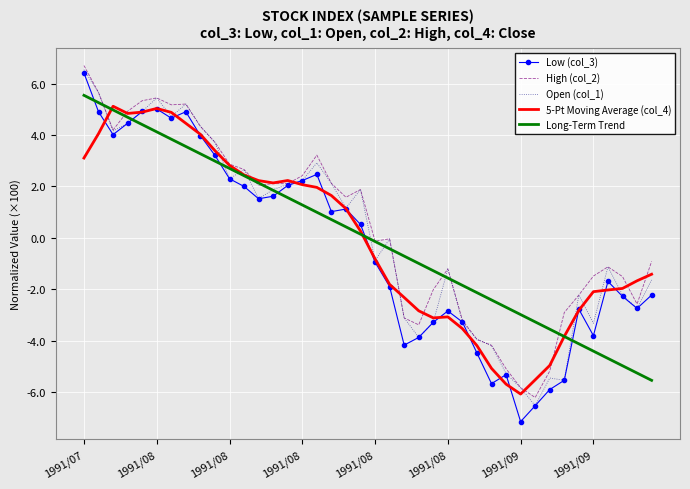

Which series has the largest total across all categories?

High (col_2)